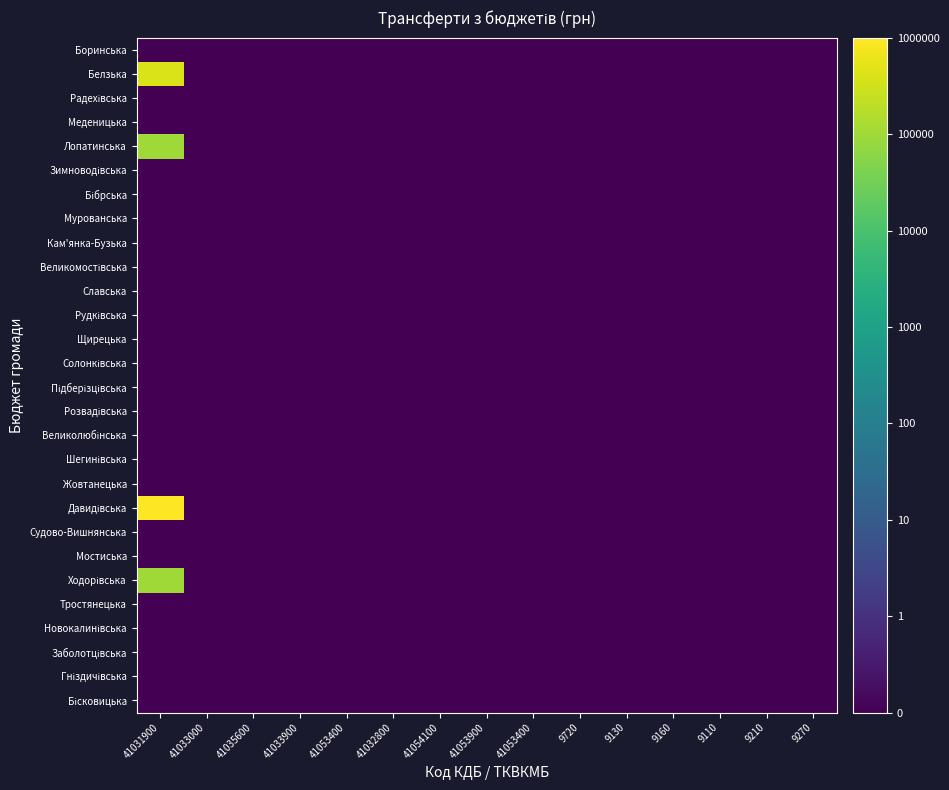

At which category is the sum across all series the highest?

41031900